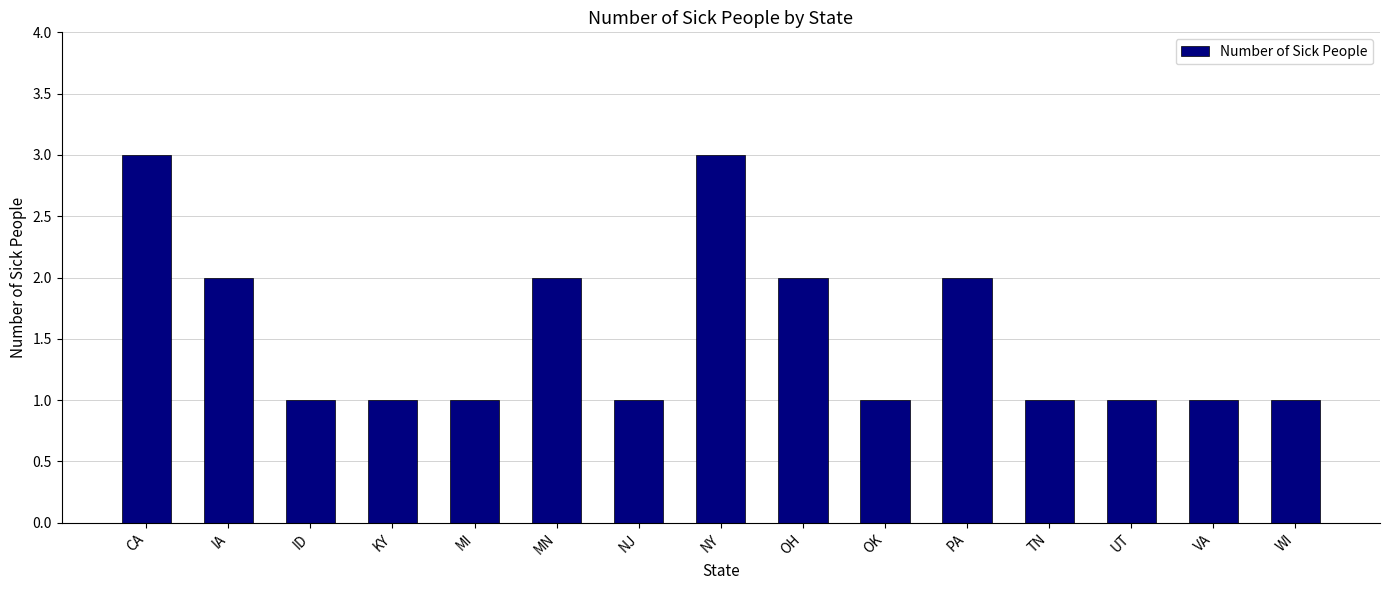

Read the value at CA.

3